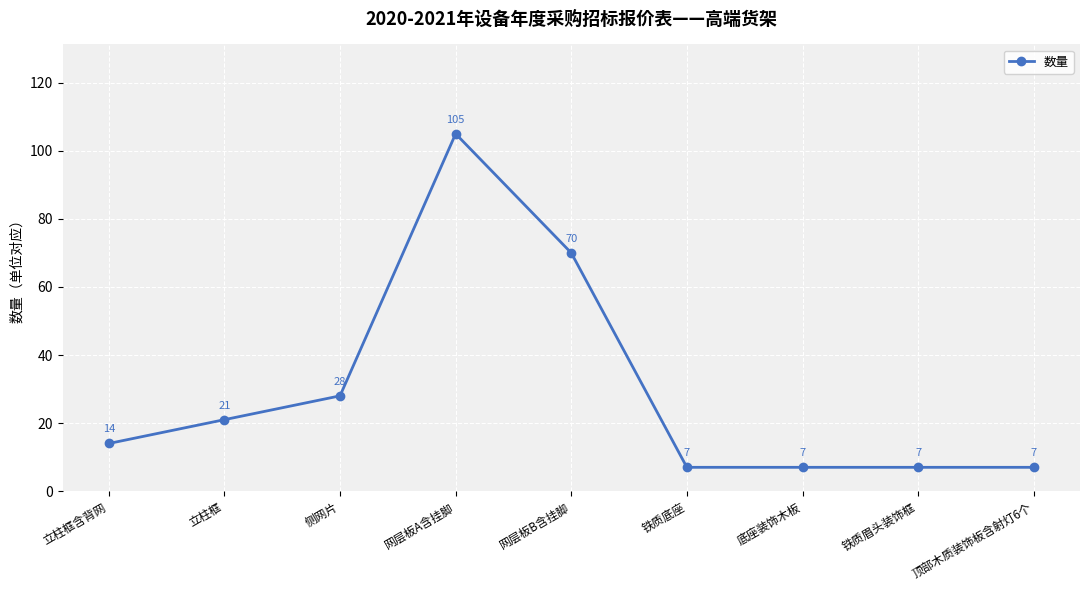

How many interior local peaks (higher than both neighbors) does the data have?

1